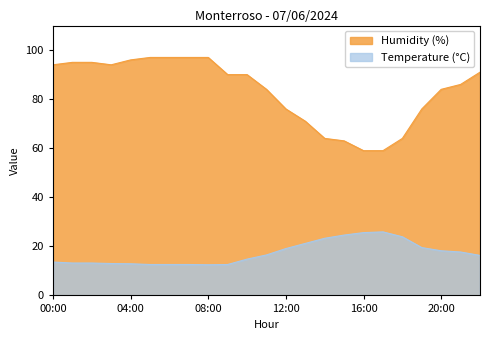

How many lines are shown in the chart?

2